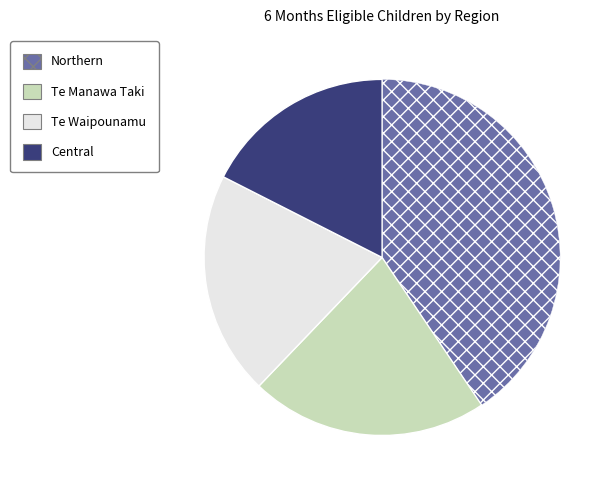

Is the sum of Te Waipounamu and Te Manawa Taki greater than half?

No